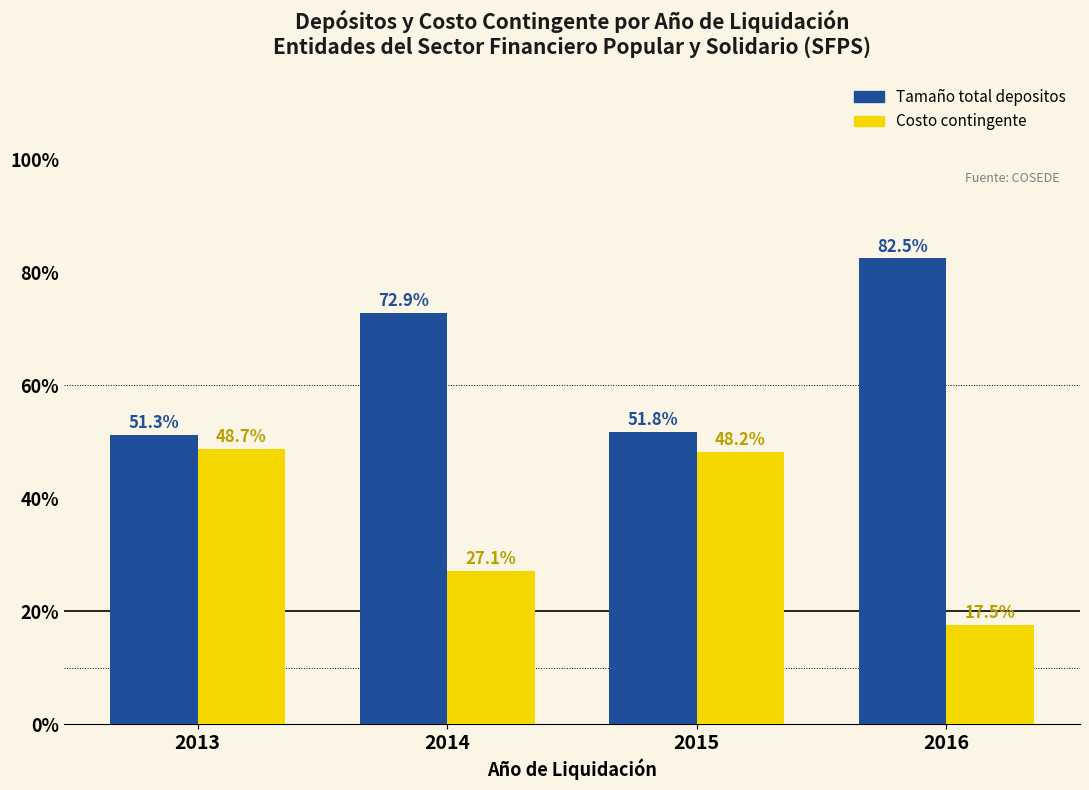

List the labels in order of Costo contingente value, largest first.

2013, 2015, 2014, 2016